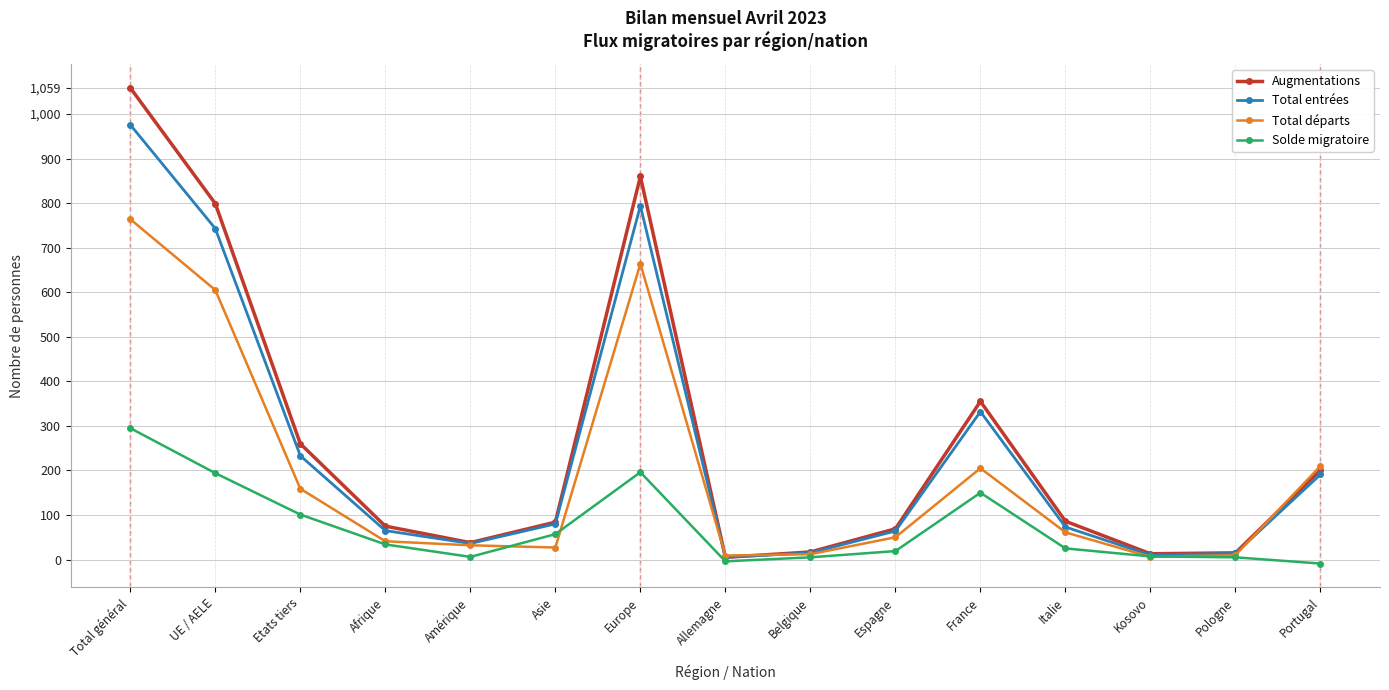

List the series in order of their peak value, highest first.

Augmentations, Total entrées, Total départs, Solde migratoire